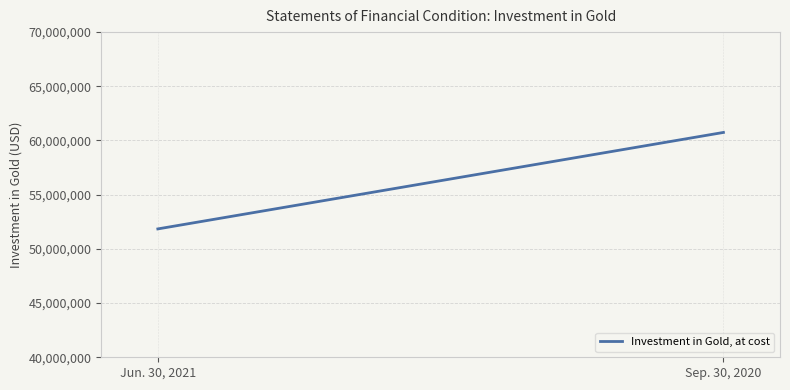

What is the minimum value shown in the chart?

51842845.0